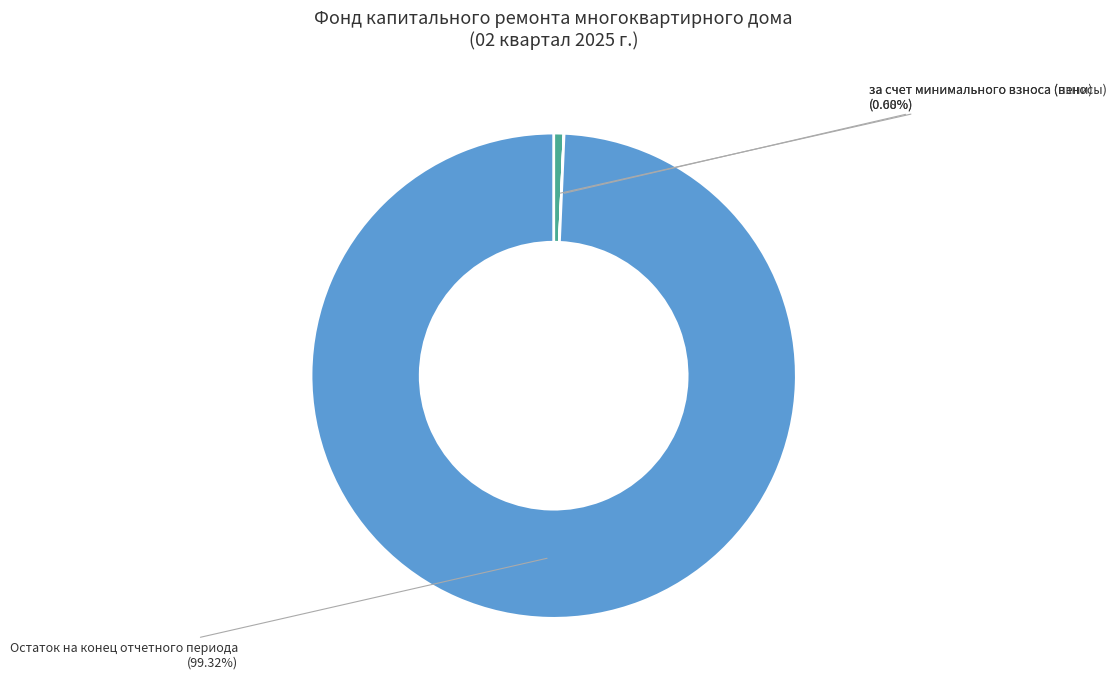

What is the largest slice in the pie chart?

Остаток на конец отчетного периода